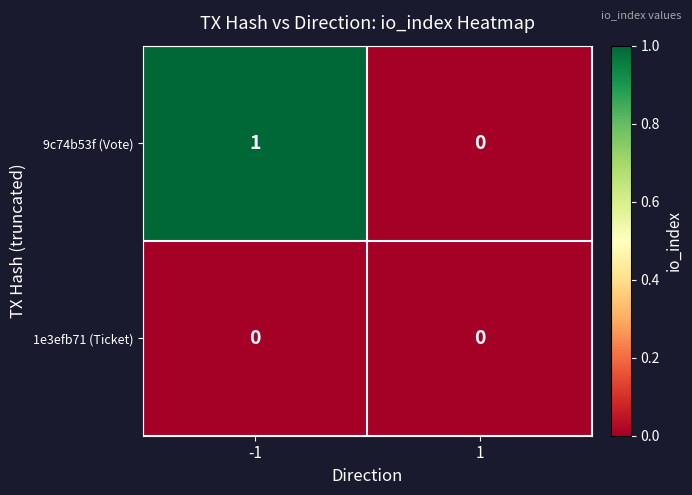

Which series changed the most between -1 and 1?

9c74b53f (Vote)